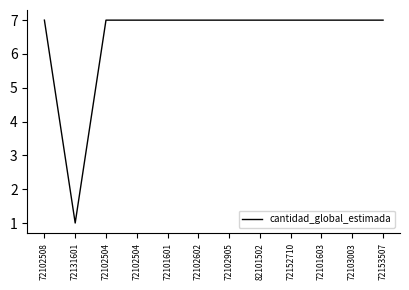

Approximately how many times larger is the value at 72103003 compared to 82101502?

1.0